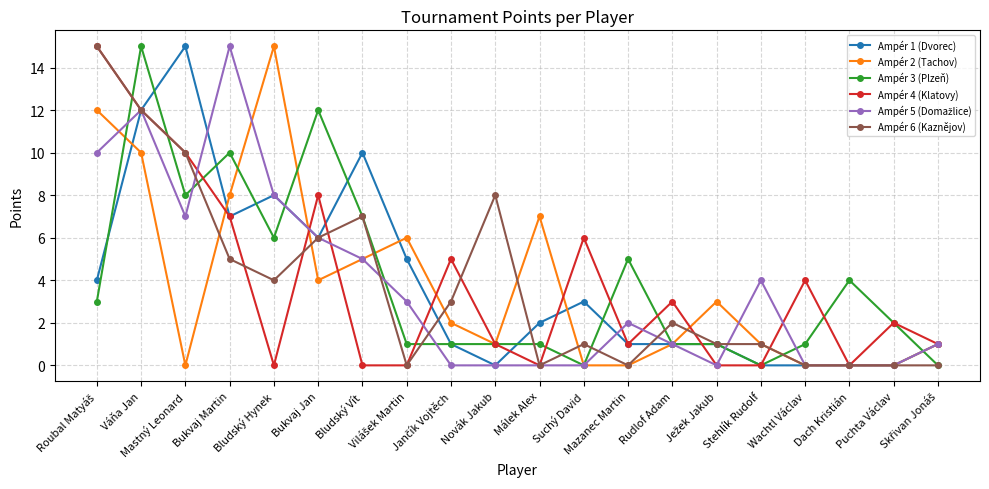

How many lines are shown in the chart?

6